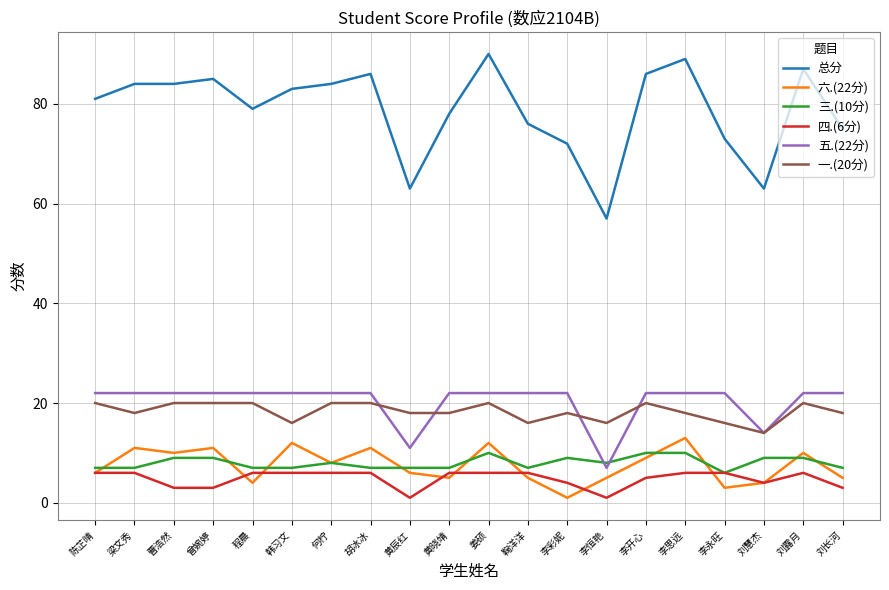

Is the value of 五.(22分) at 何柠 greater than the value of 总分 at 李彩妮?

No